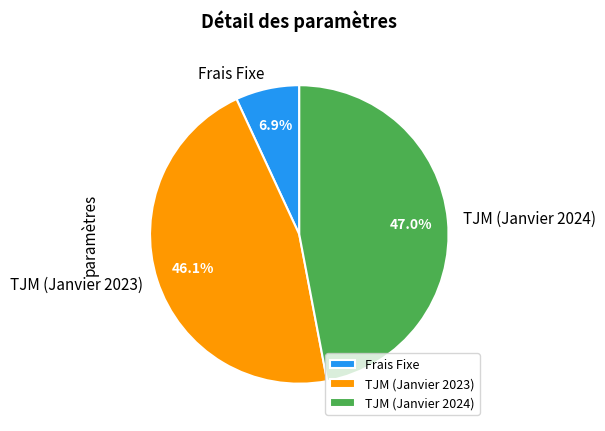

How many slices are in this pie chart?

3